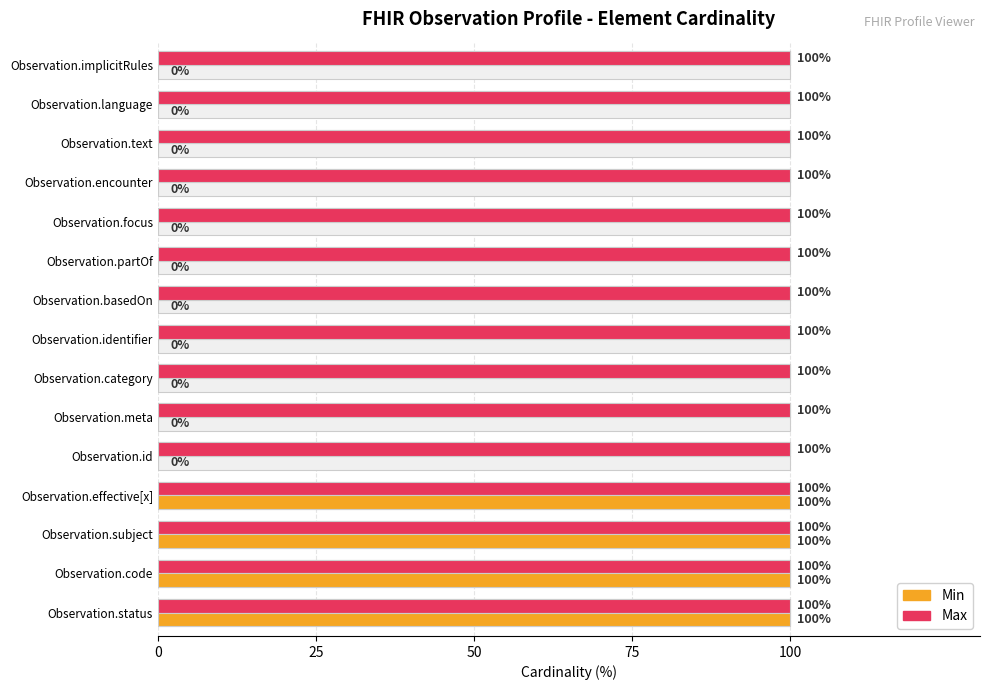

True or false: Min has a value of 0.0 at Observation.encounter.

True